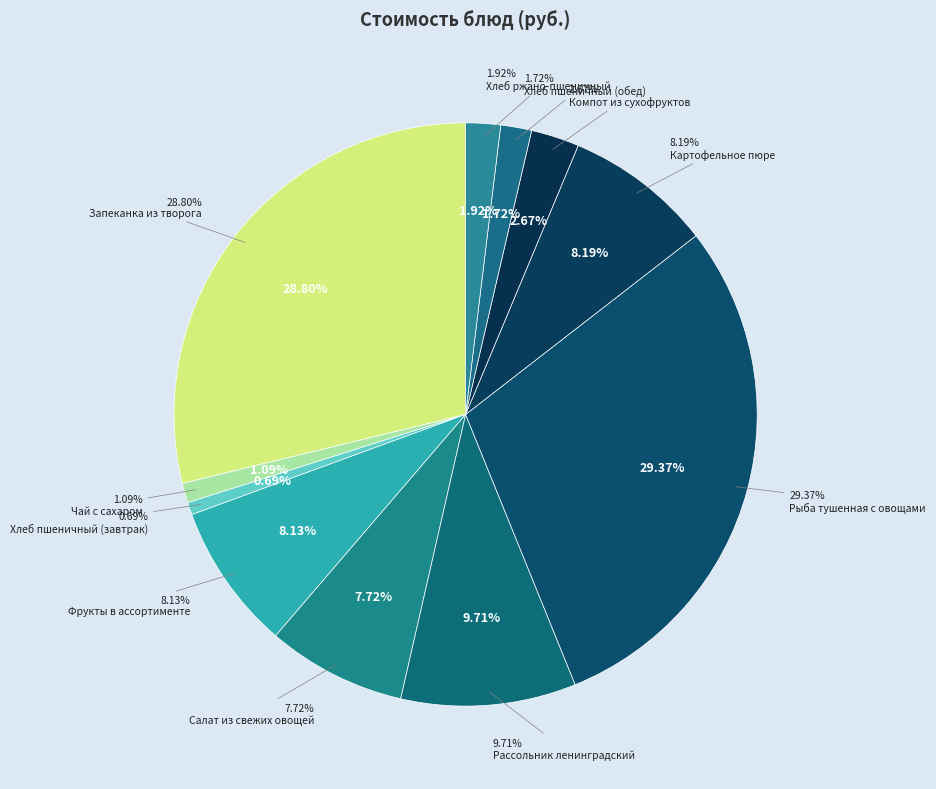

Does Фрукты в ассортименте represent more than half of the total?

No